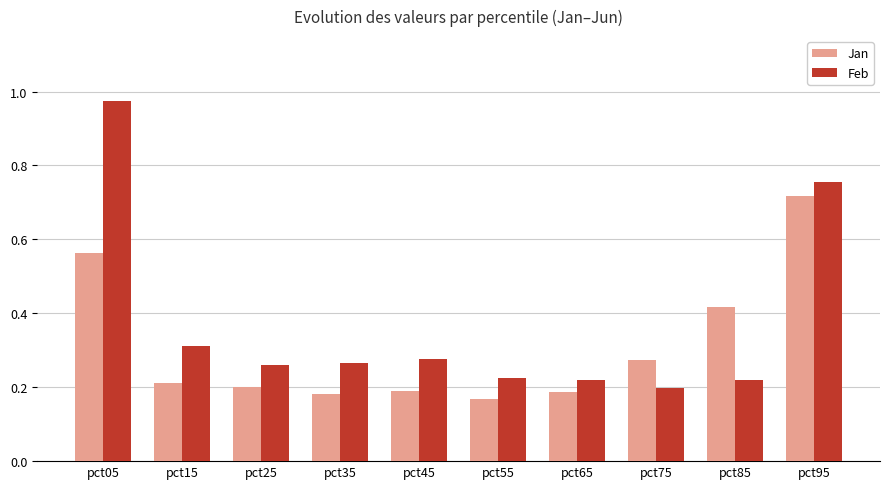

At which label does Jan reach its peak?

pct95